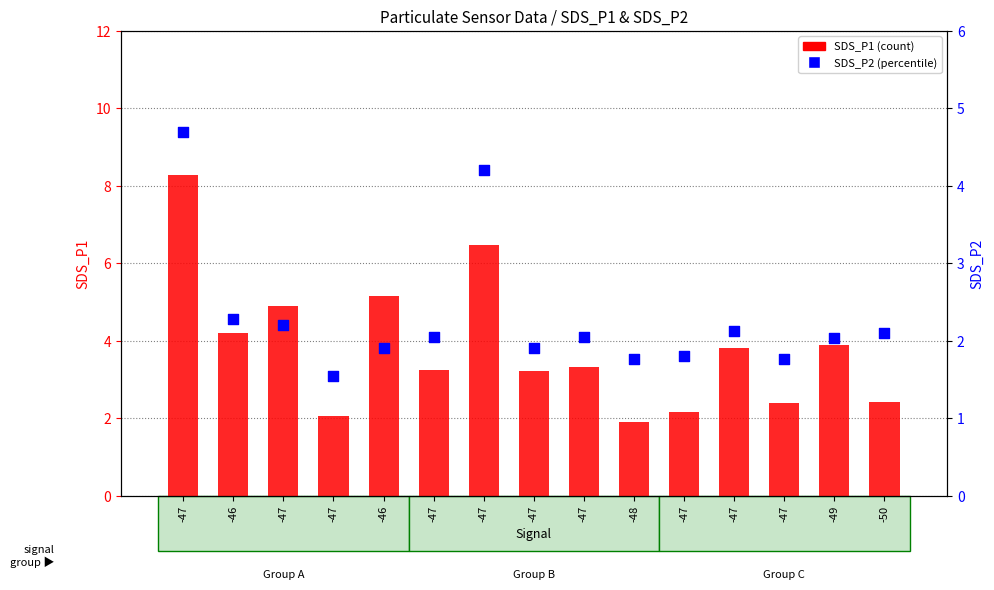

Which series contains the highest Y value?

SDS_P1